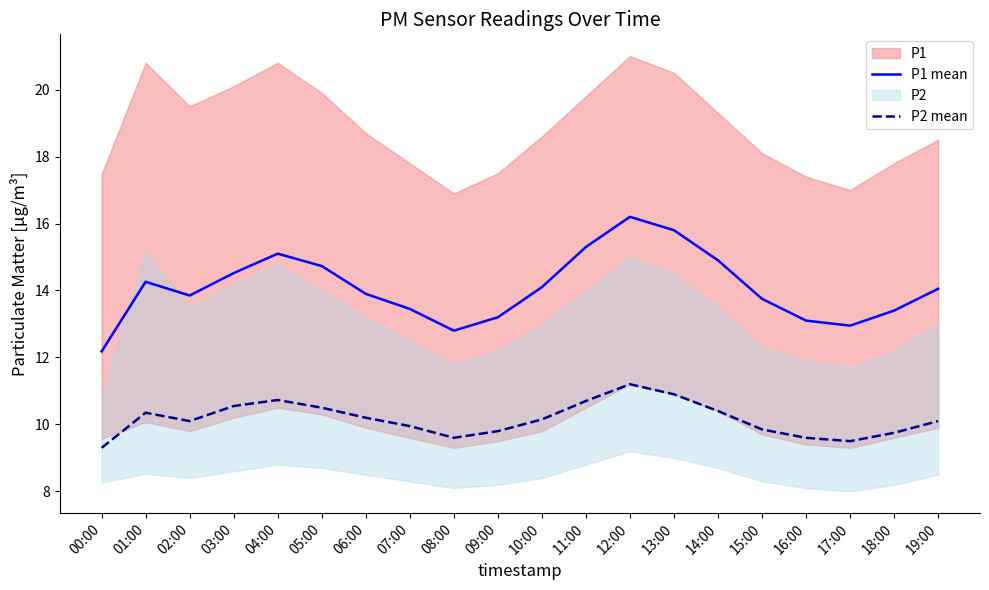

In P2 mean, how many points are higher than both neighbors (excluding endpoints)?

3